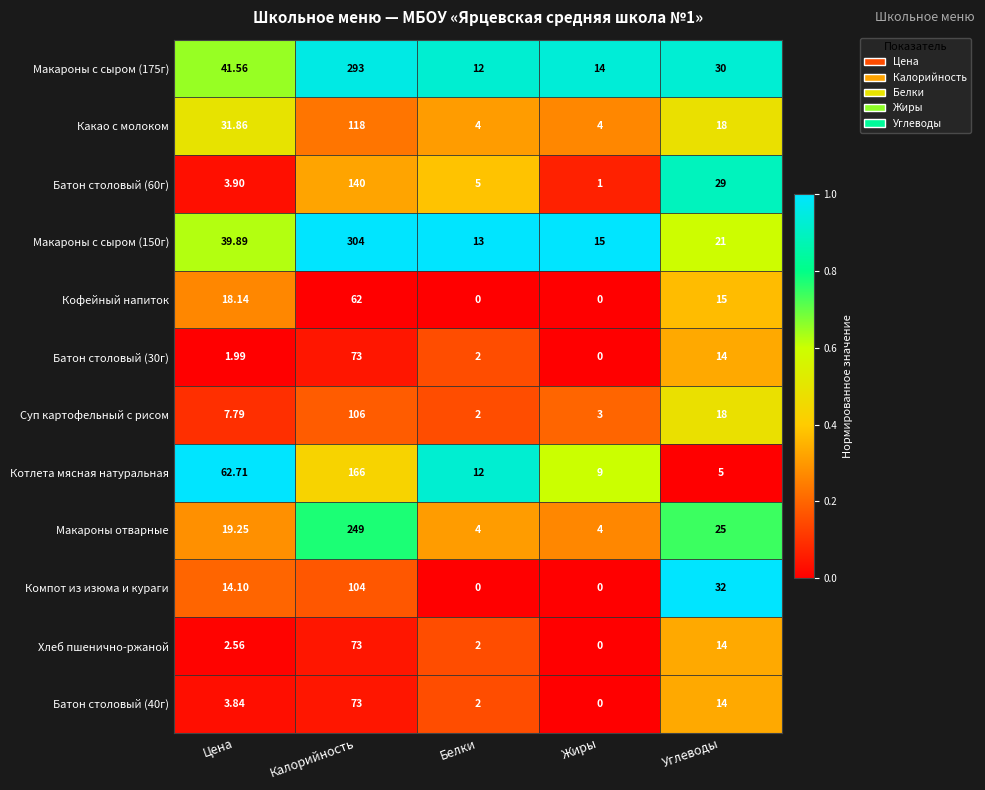

What is the spread (max minus min) of values at Цена?

60.7